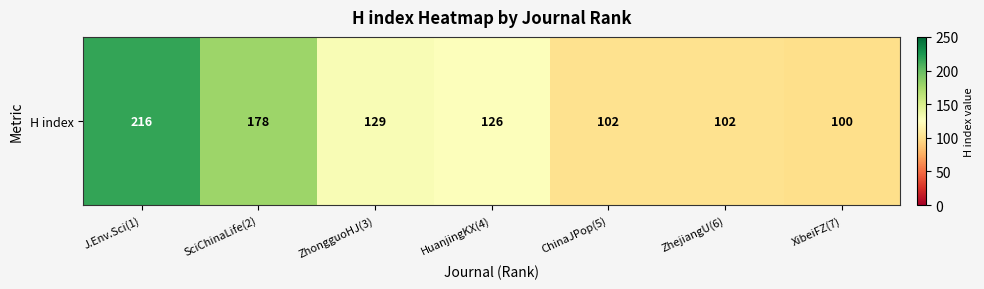

Reading left to right, list all the values displayed in this chart.

216	178	129	126	102	102	100